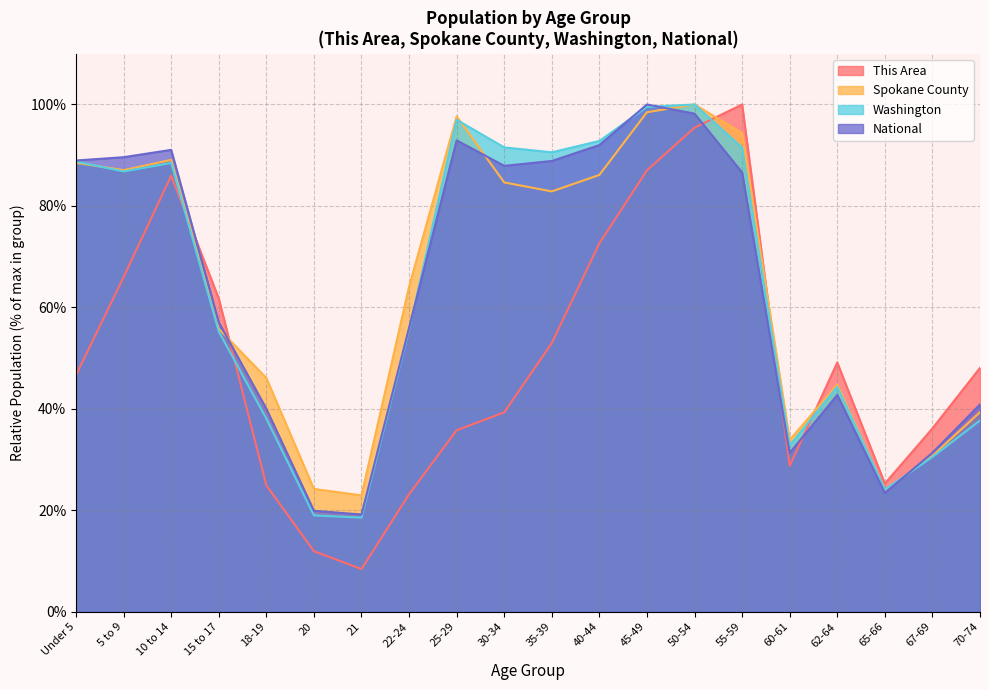

What is the difference between the National values at 18-19 and 21?

20.8